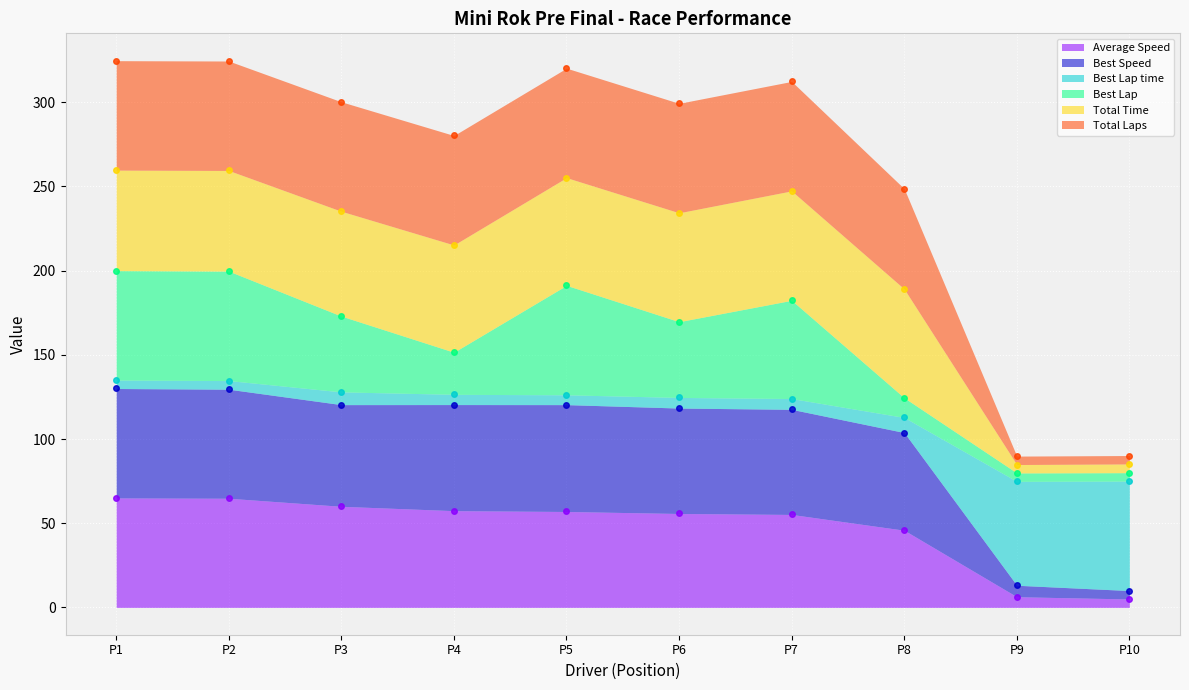

True or false: Average Speed has a value of 78.9 at P8.

False